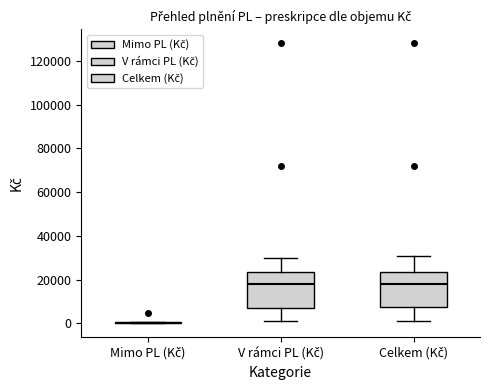

Reading left to right, transcribe this box plot: for each box, give where its median line is, the range the box spans, and where its two whiskers end, as read against the y-axis. The values are not printed on the chart, so give them approximately, as read against the axis.

Mimo PL (Kč): box collapsed to a line at 0, whiskers 0 to 0
V rámci PL (Kč): median 18000, box 8000 to 24000, whiskers 2000 to 30000
Celkem (Kč): median 18000, box 8000 to 24000, whiskers 2000 to 30000